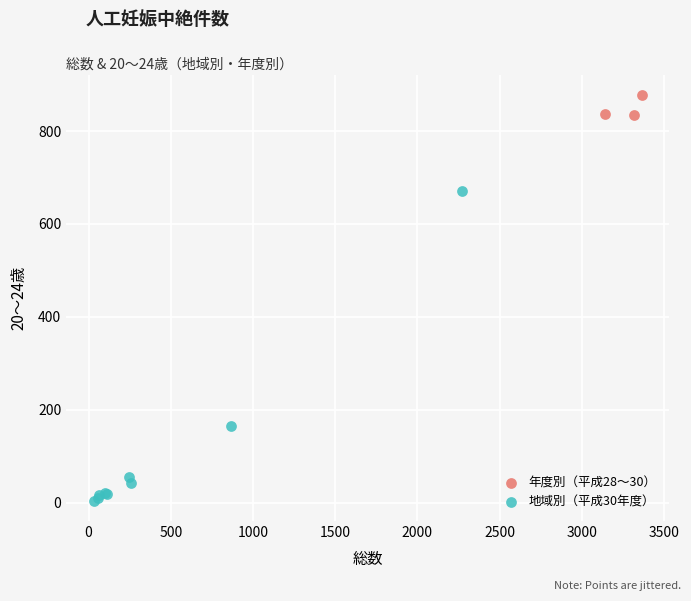

Which series reaches the maximum Y coordinate?

年度別（平成28〜30）